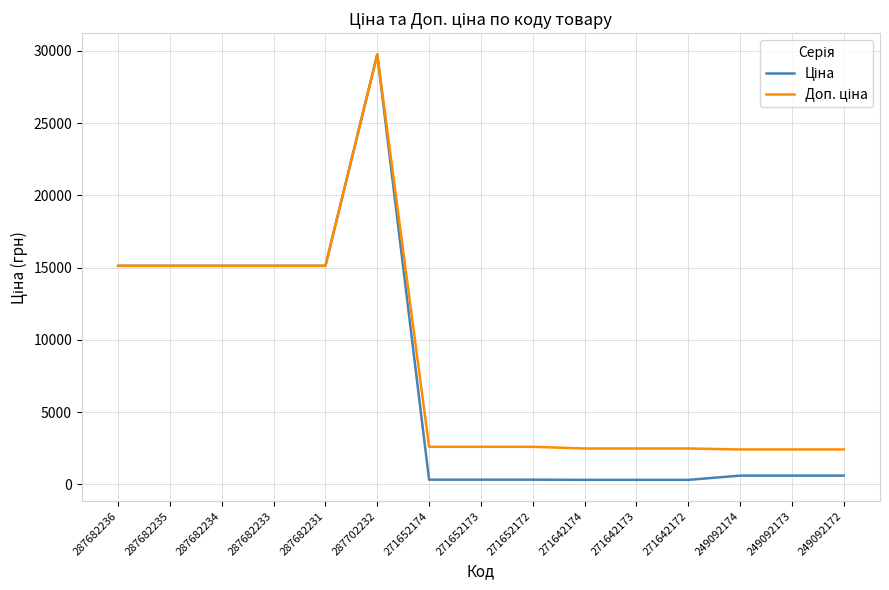

What is the total value across all series at 287702232?

59494.5